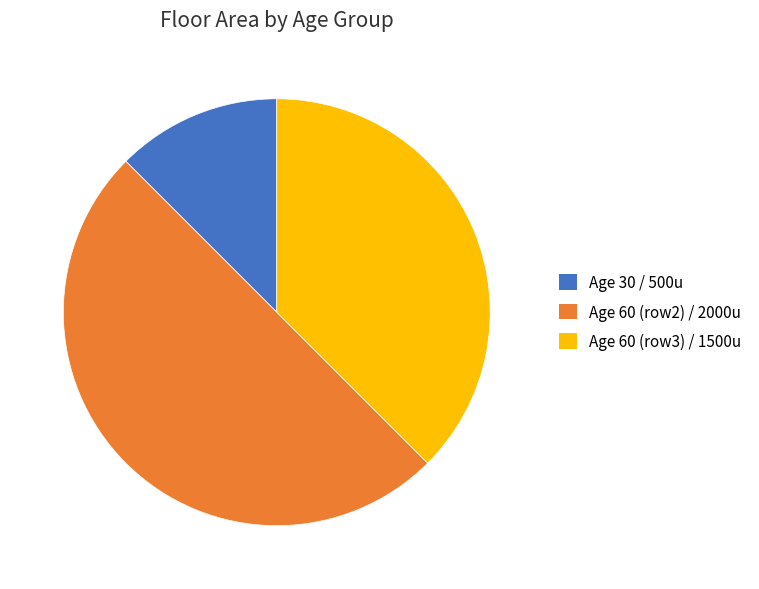

Does Age 30 / 500u represent more than half of the total?

No